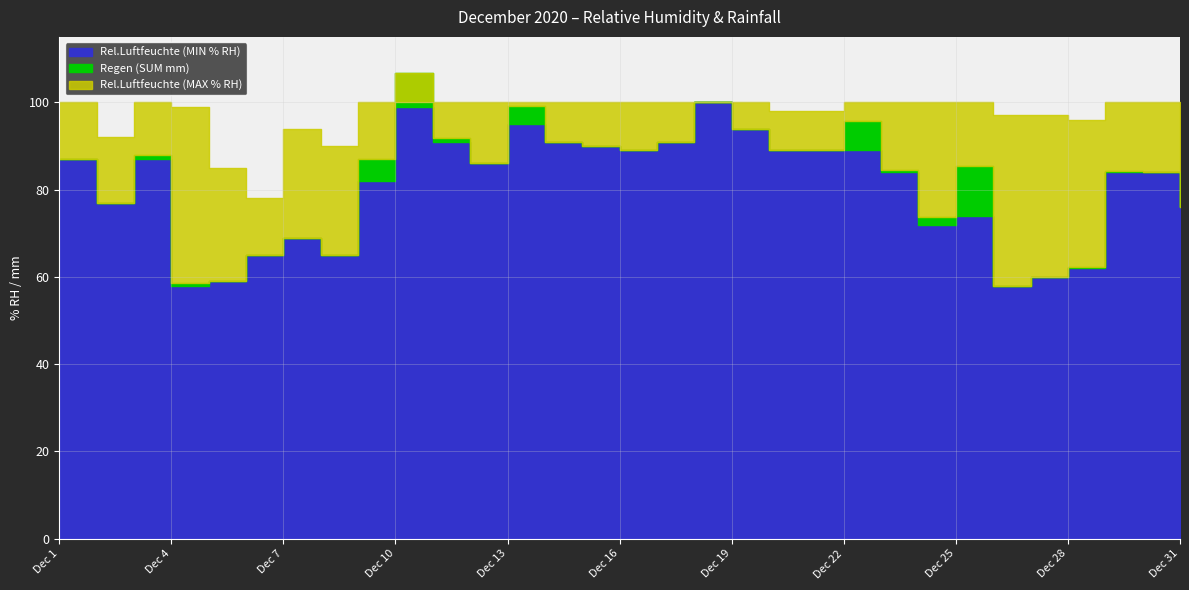

Does the chart display data point markers on the line(s)?

No